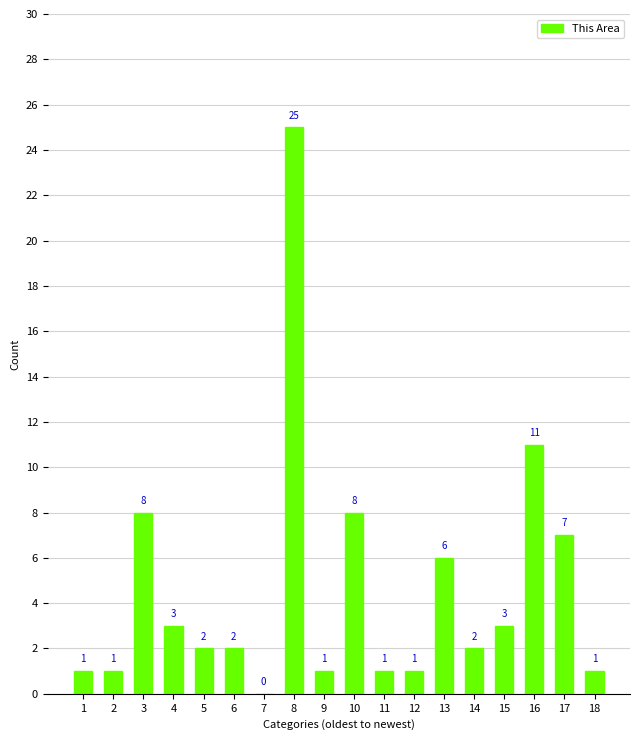

True or false: the data shows 14 at 10.

False